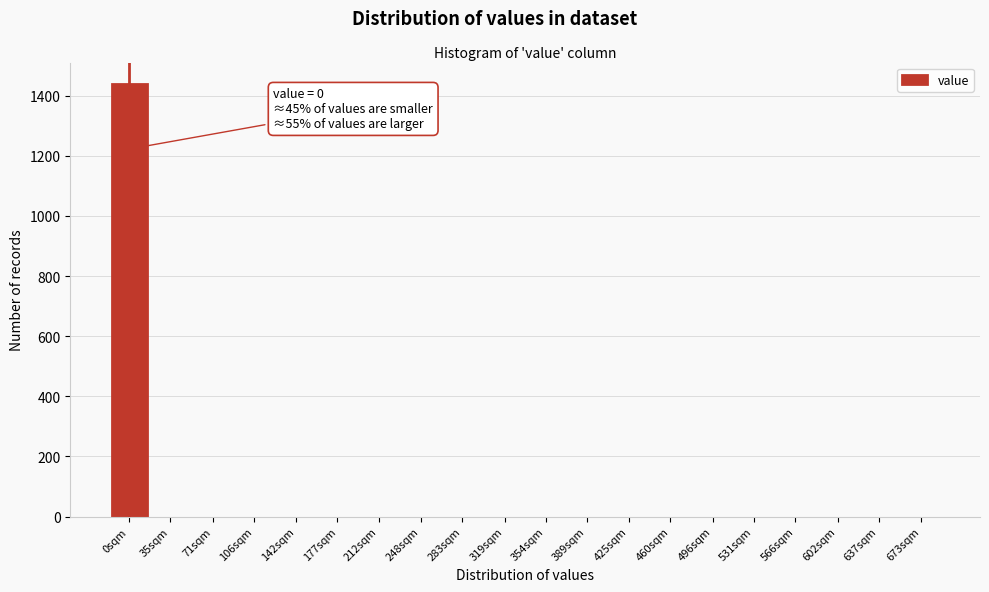

Reading left to right, list all the values displayed in this chart.

0sqm=1438	35sqm=0	71sqm=0	106sqm=0	142sqm=0	177sqm=0	212sqm=0	248sqm=0	283sqm=0	319sqm=0	354sqm=0	389sqm=0	425sqm=0	460sqm=0	496sqm=0	531sqm=0	566sqm=0	602sqm=0	637sqm=0	673sqm=0